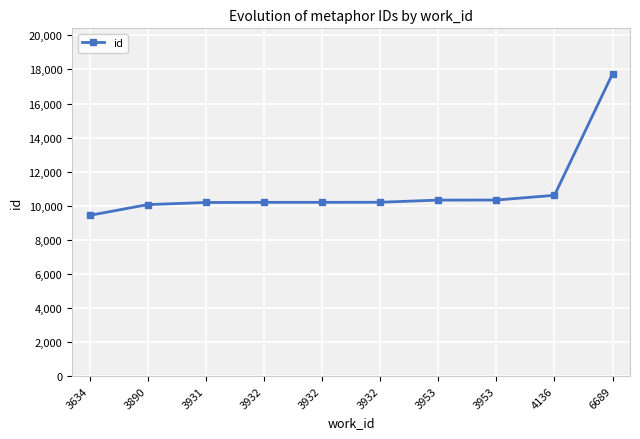

True or false: there are more than 0 points higher than both neighbors.

False